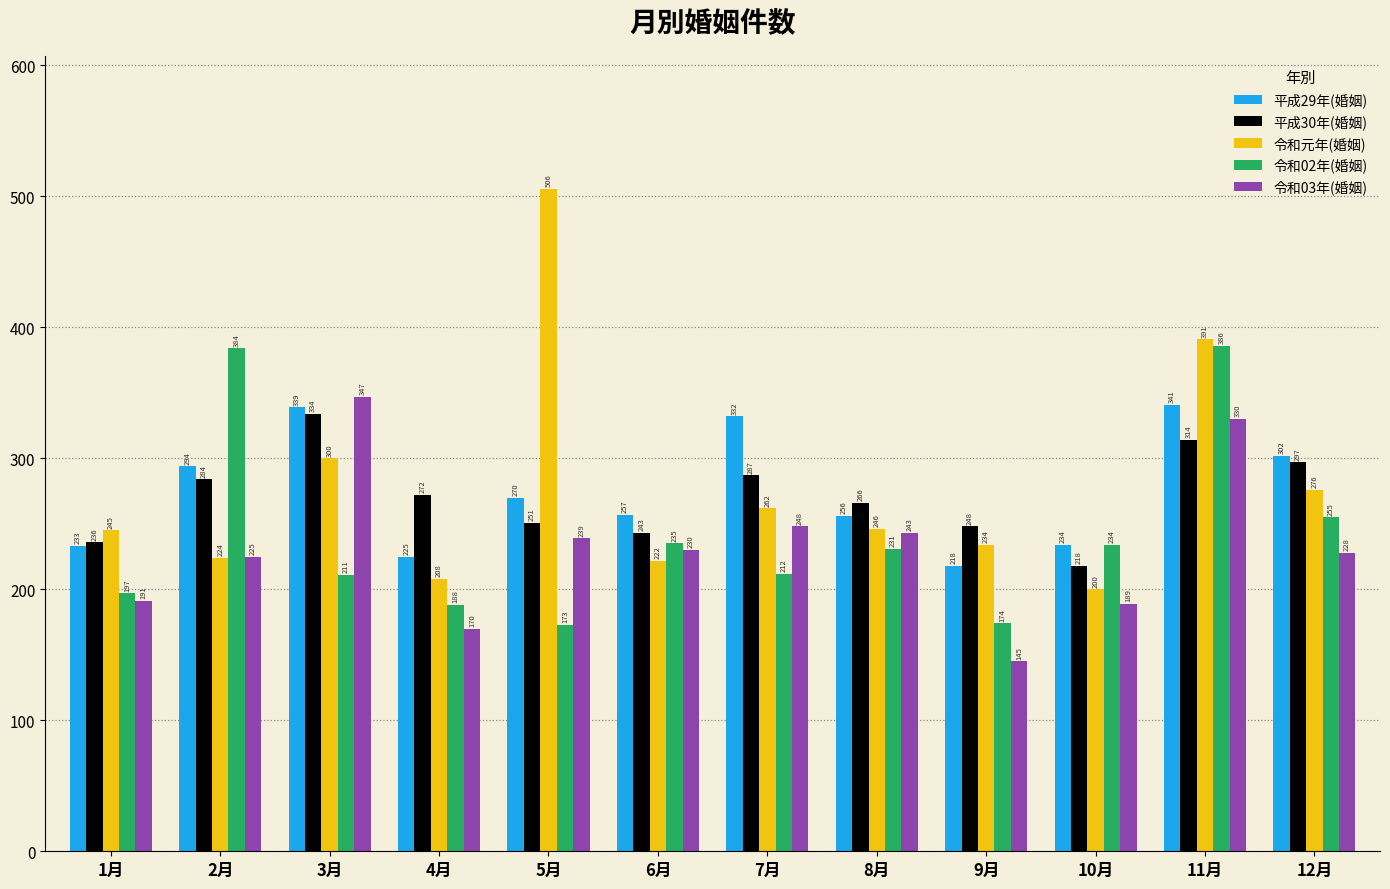

Is it true that 令和02年(婚姻) equals 235 at 6月?

True